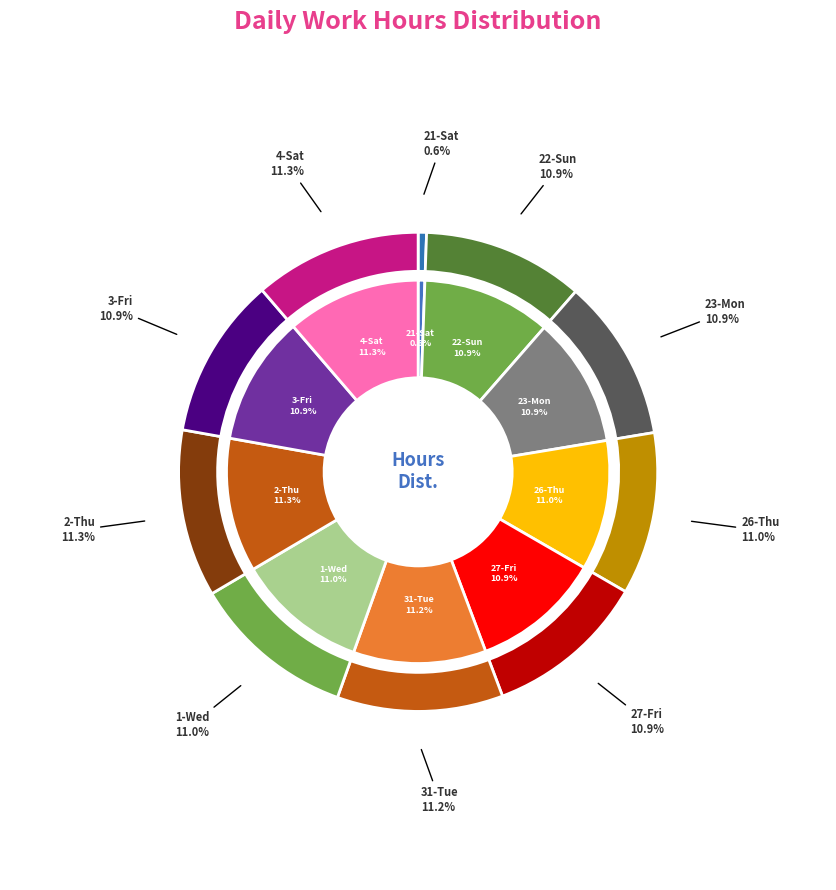

Does any single category account for the majority?

No